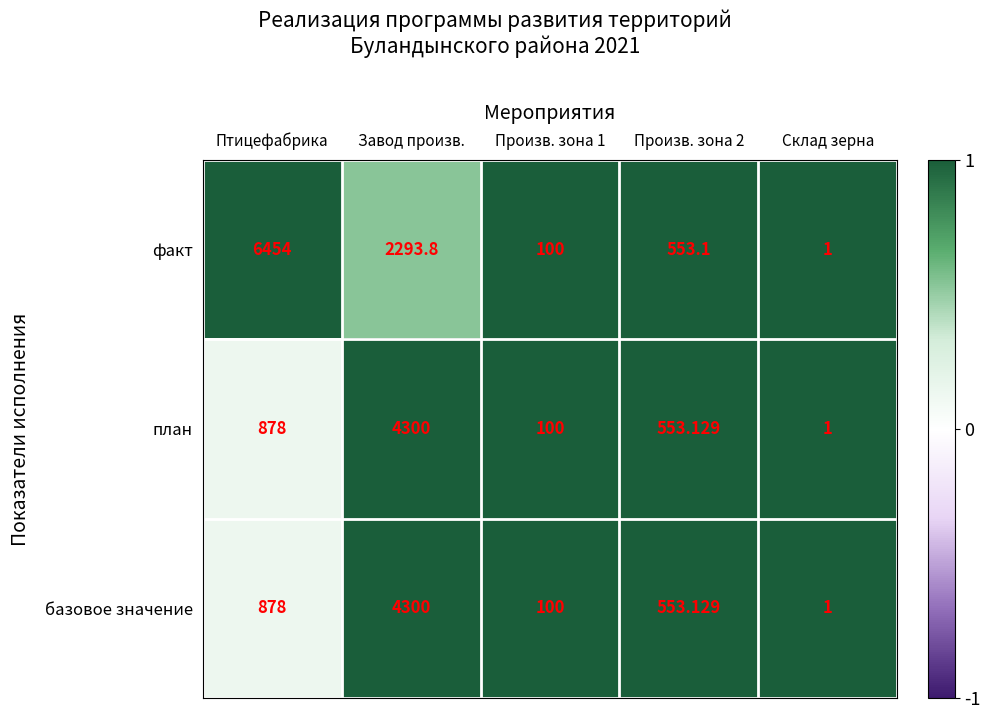

Where does the план series first go above 553?

Птицефабрика